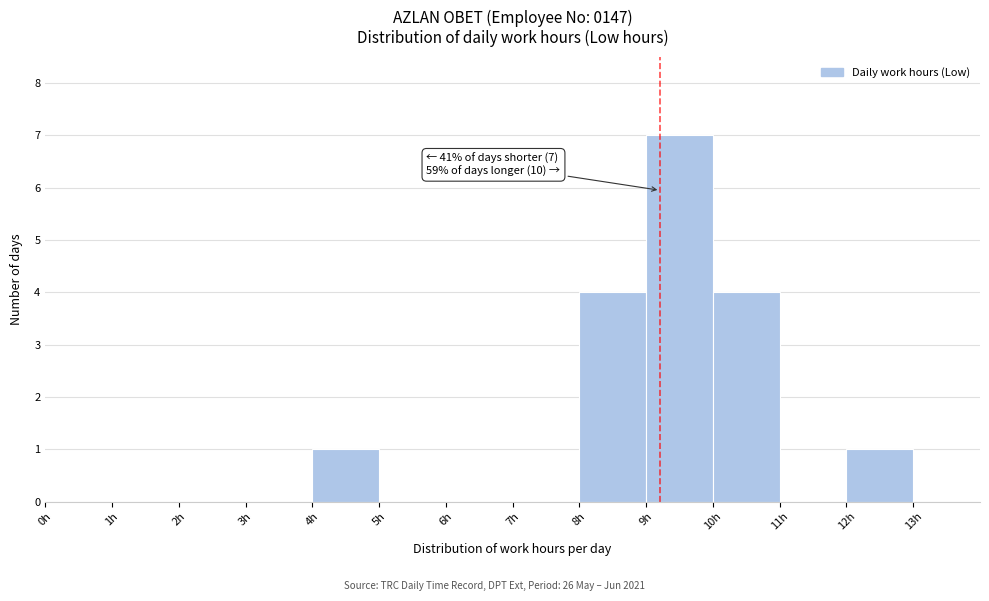

Which range on the x-axis has the tallest bar?

9 to 10